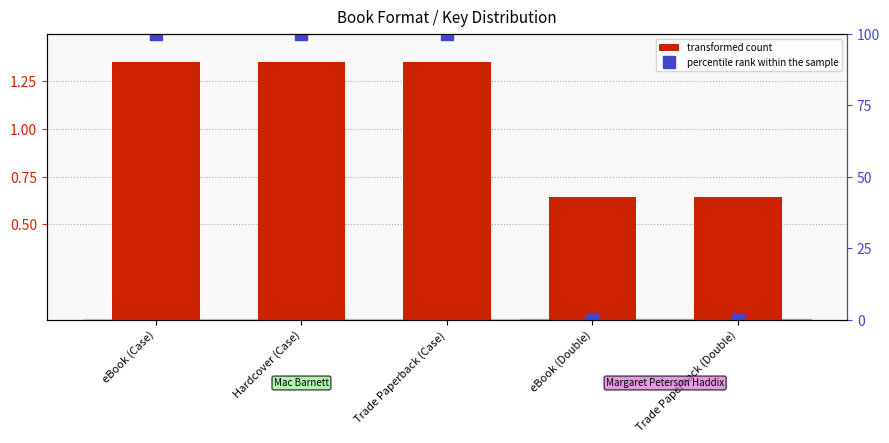

Is it true that the value at Hardcover (Case) is 1.4?

True